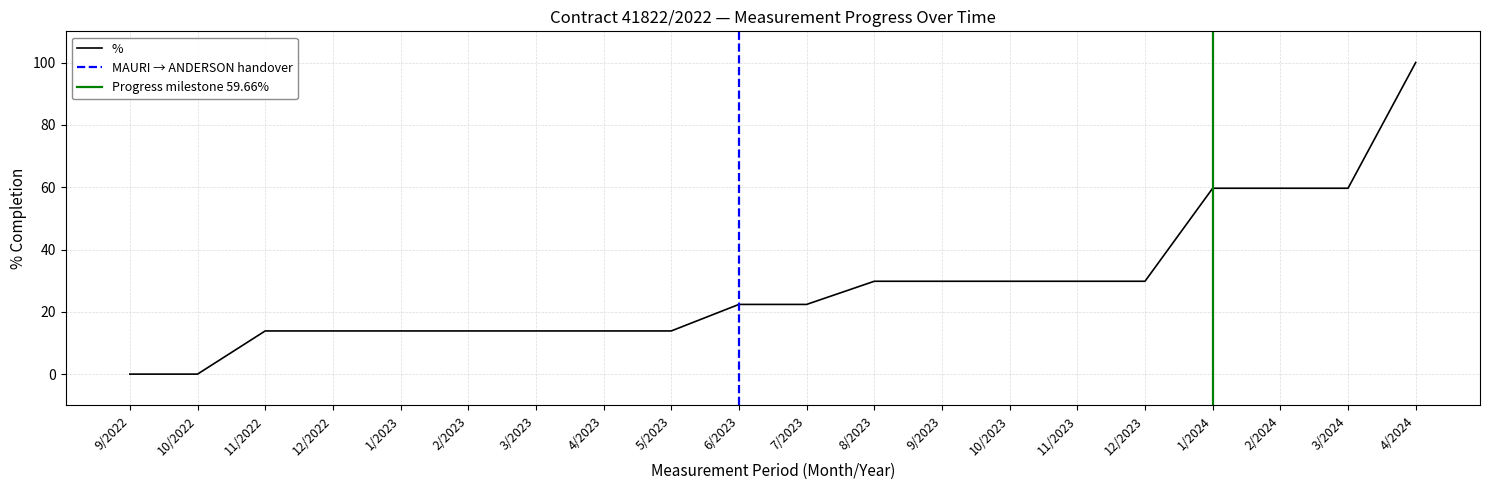

Which label corresponds to the smallest value in the chart?

9/2022